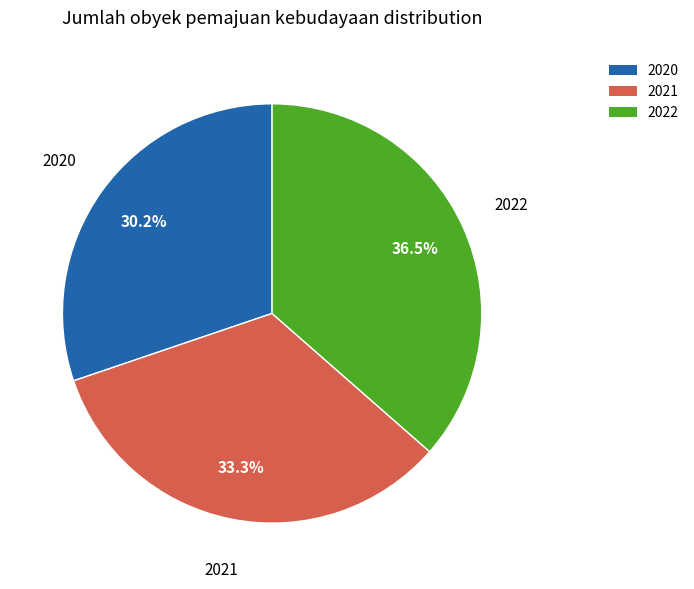

Which has a higher value, 2021 or 2022?

2022